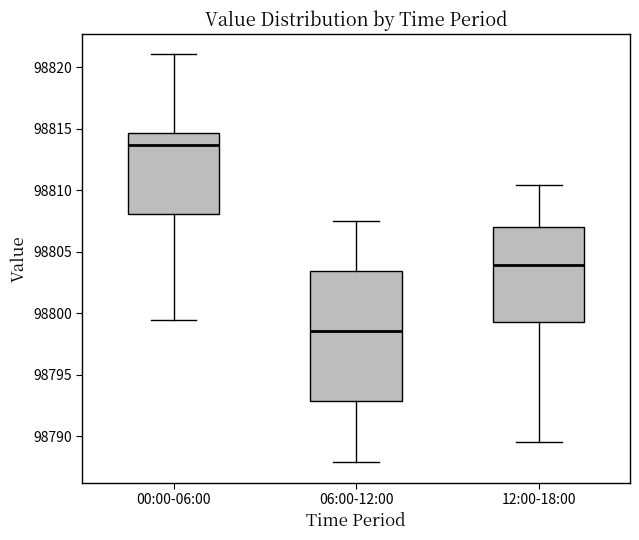

Reading left to right, transcribe this box plot: for each box, give where its median line is, the range the box spans, and where its two whiskers end, as read against the y-axis. The values are not printed on the chart, so give them approximately, as read against the axis.

00:00-06:00: median 98813.5, box 98808.0 to 98814.5, whiskers 98799.5 to 98821.0
06:00-12:00: median 98798.5, box 98793.0 to 98803.5, whiskers 98788.0 to 98807.5
12:00-18:00: median 98804.0, box 98799.5 to 98807.0, whiskers 98789.5 to 98810.5